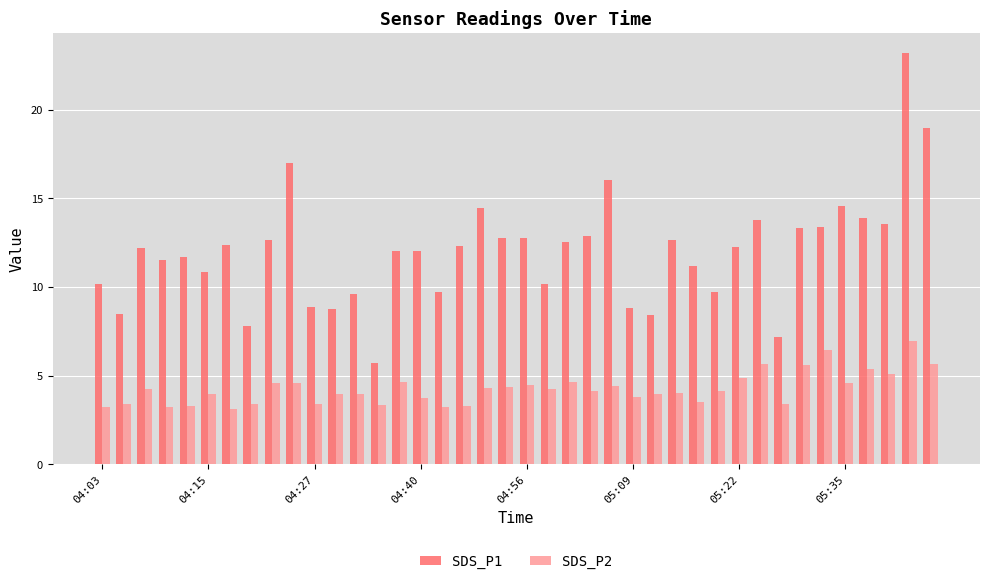

What is the average value of the SDS_P2 series?

4.3